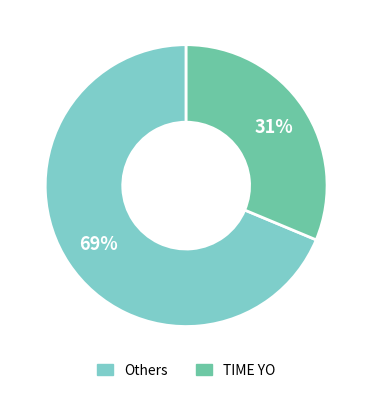

To the nearest percent, what is the average slice percentage?

50%